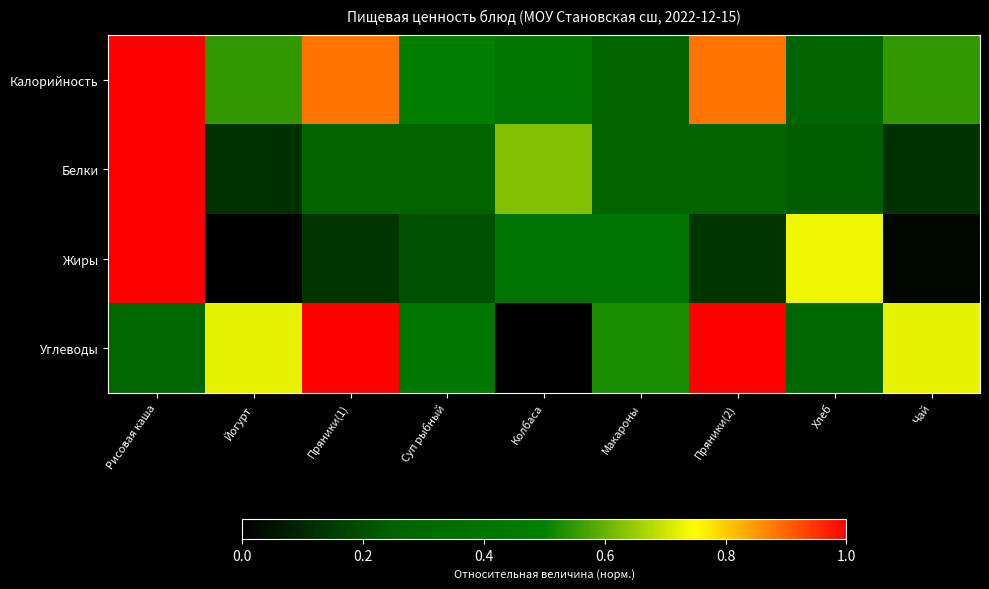

Rank the series at Пряники(1) from lowest to highest value.

Жиры, Белки, Калорийность, Углеводы